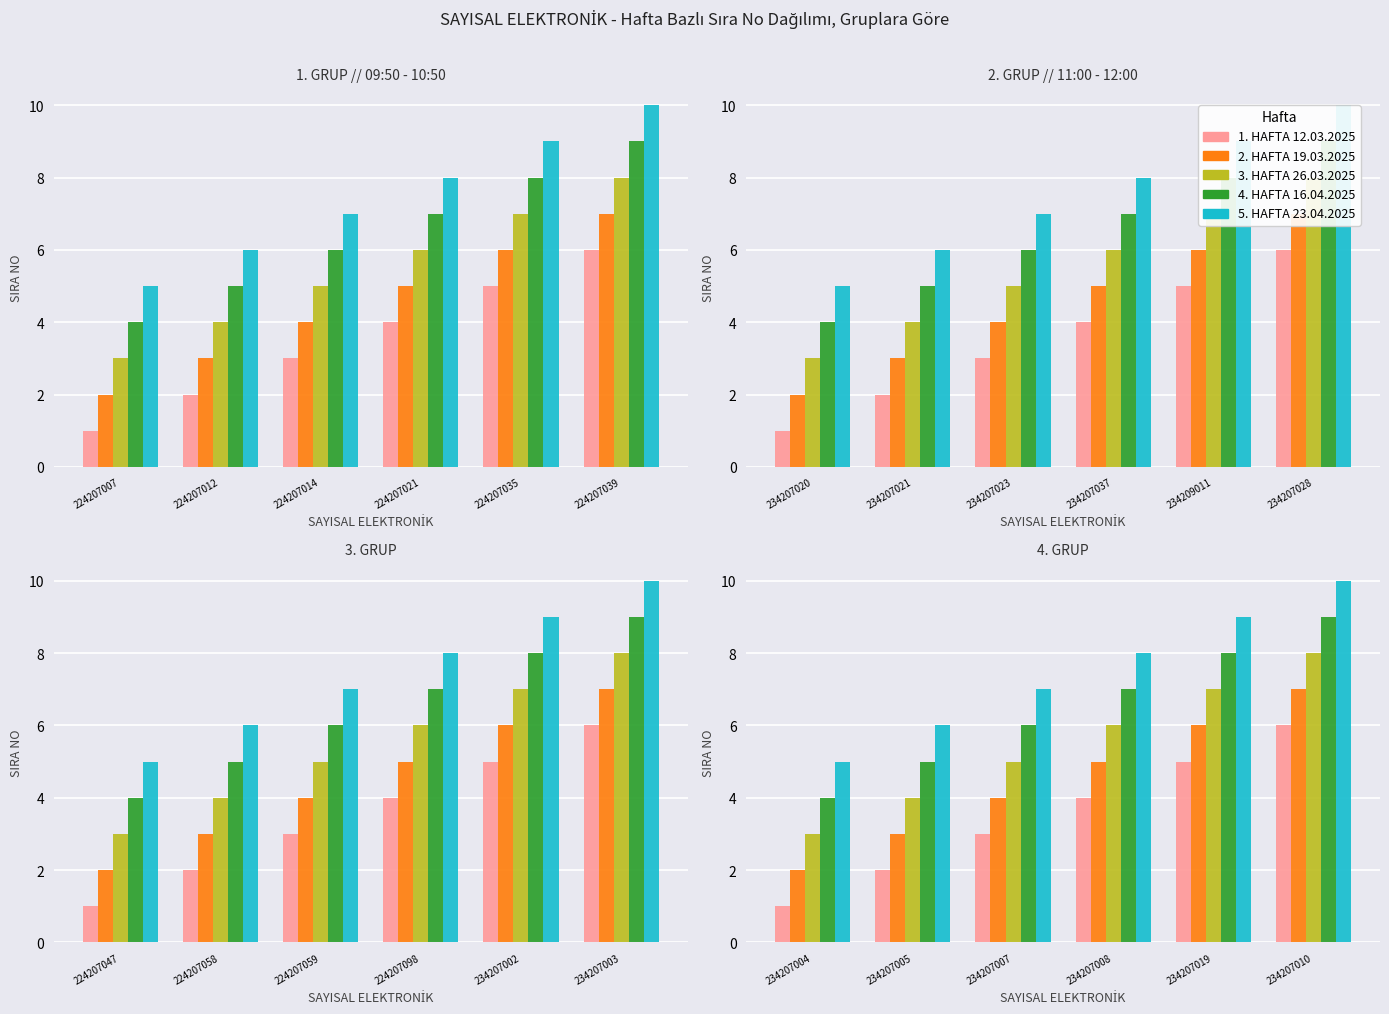

Reading left to right, list all the values displayed in this chart.

1. HAFTA 12.03.2025: 1	2	3	4	5	6
2. HAFTA 19.03.2025: 2	3	4	5	6	7
3. HAFTA 26.03.2025: 3	4	5	6	7	8
4. HAFTA 16.04.2025: 4	5	6	7	8	9
5. HAFTA 23.04.2025: 5	6	7	8	9	10